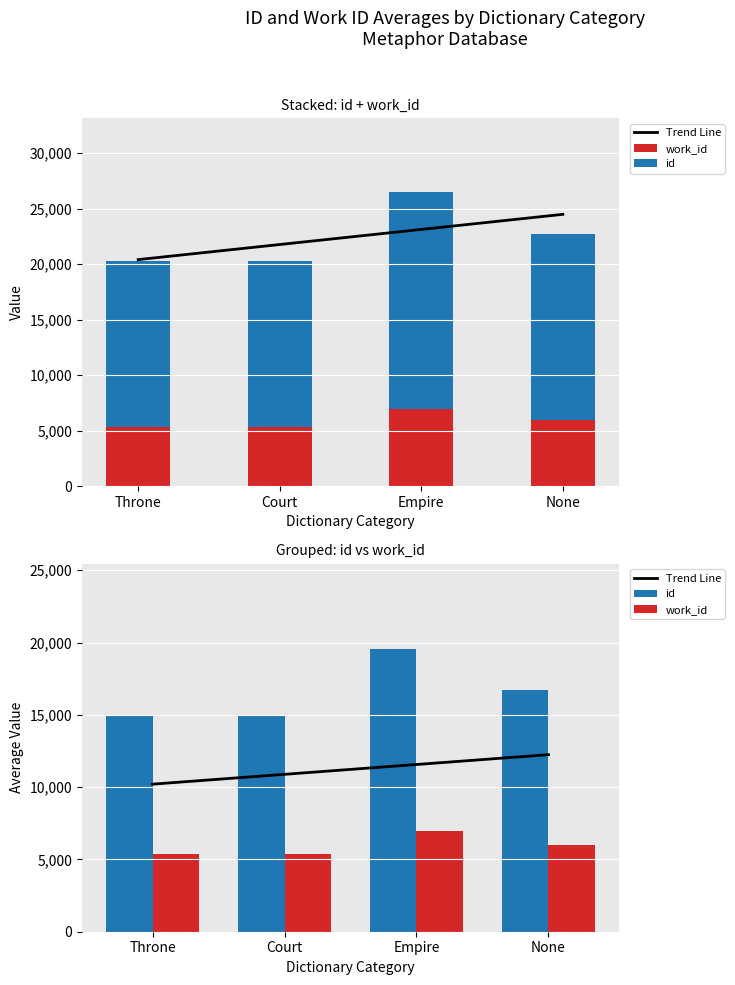

What is the maximum value for id?

19577.0